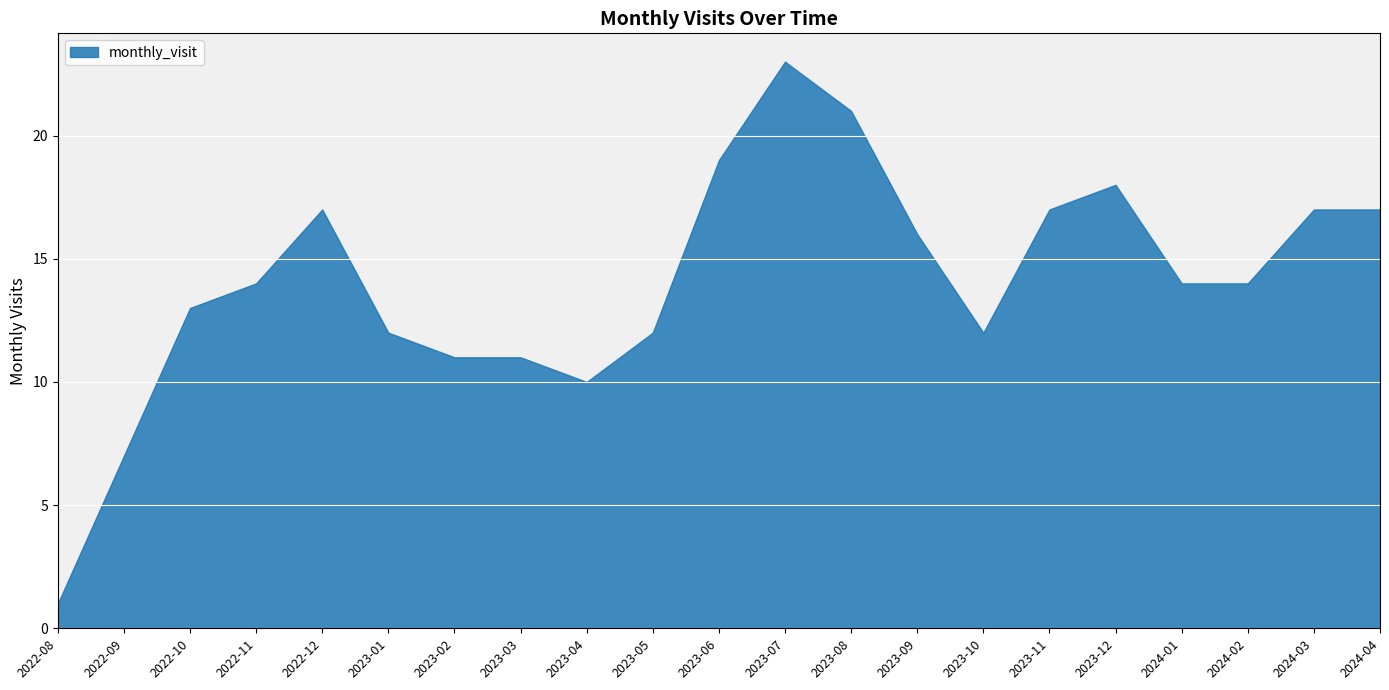

The value at 2022-10 is 7. True or false?

False